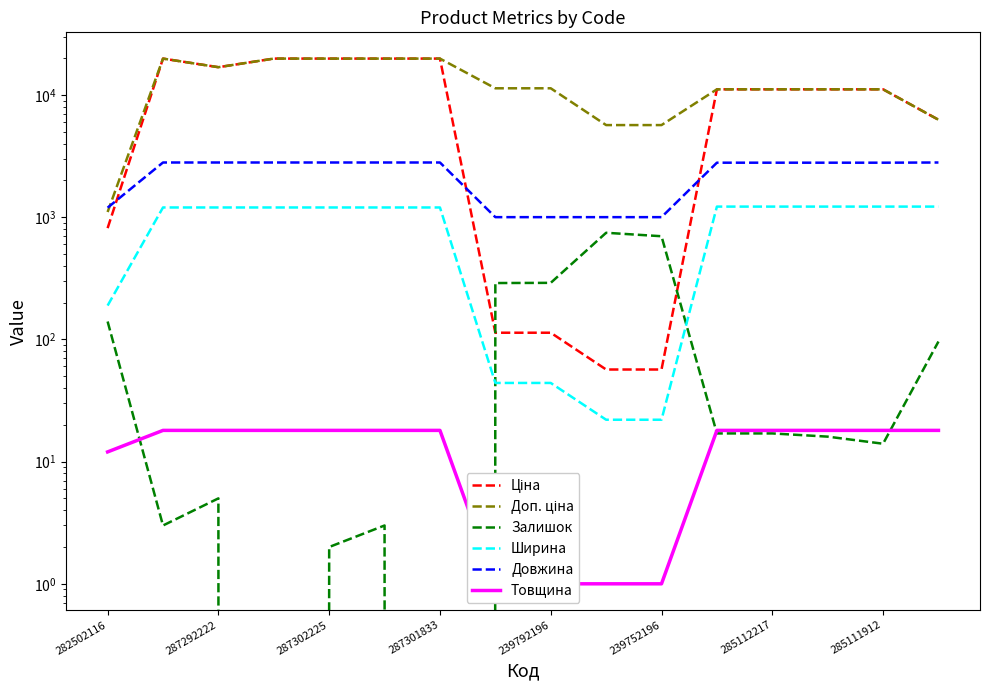

What is the spread (max minus min) of values at 239792196?

11333.0